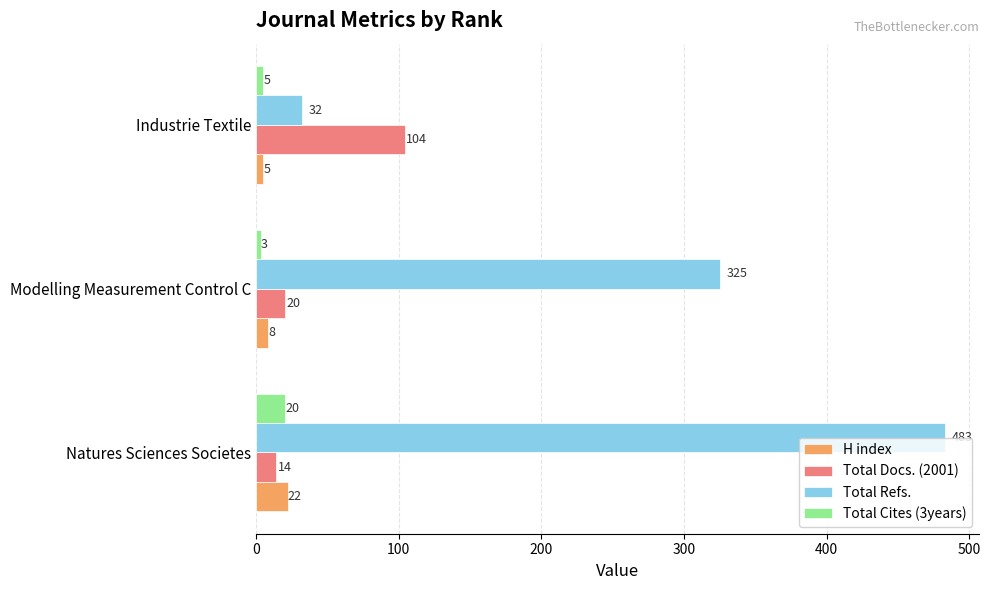

List the series in order of their peak value, lowest first.

Total Cites (3years), H index, Total Docs. (2001), Total Refs.